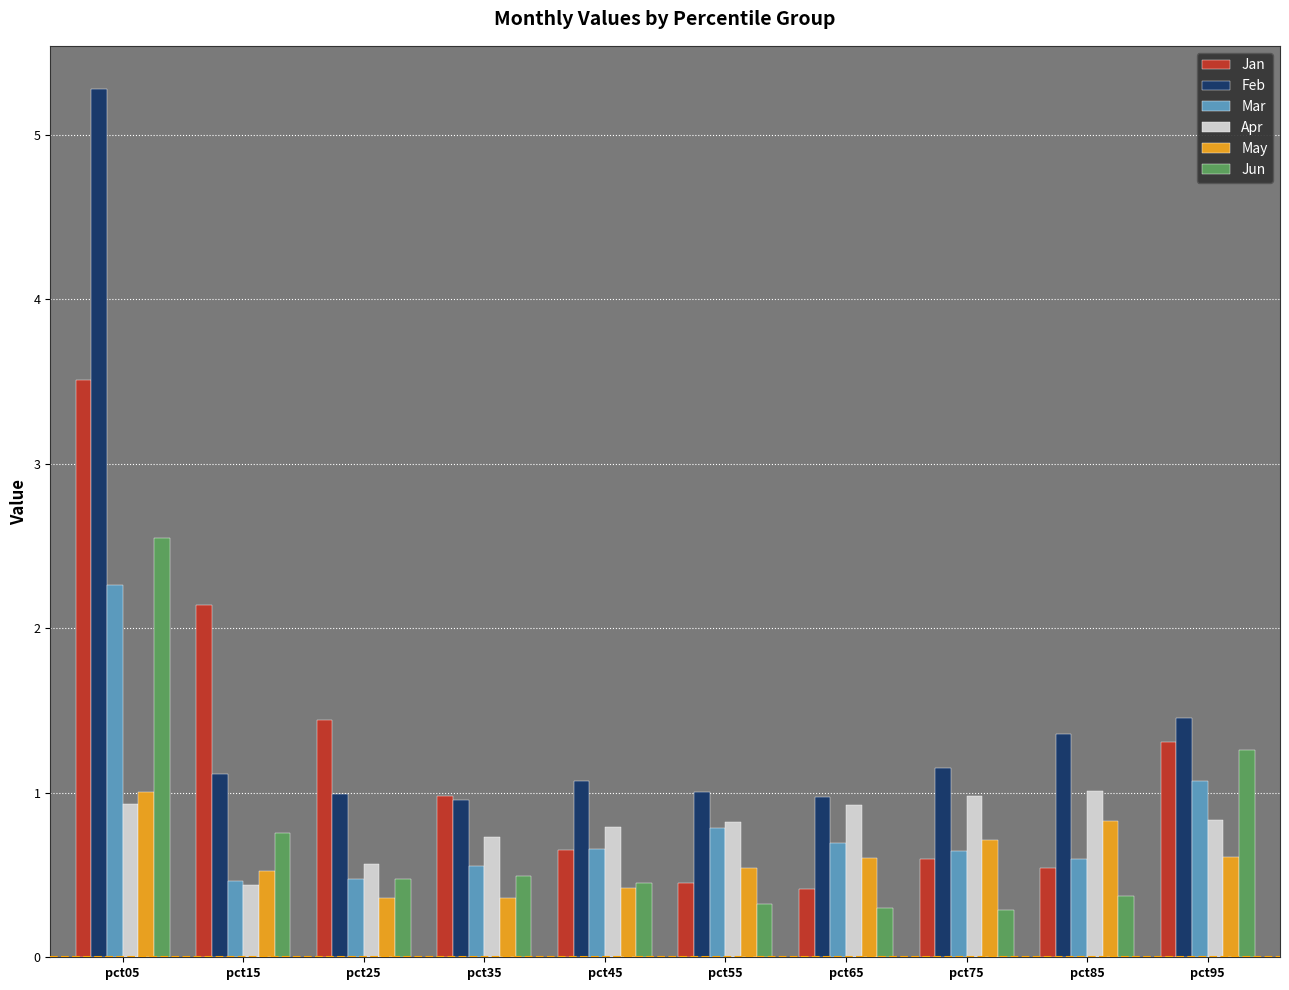

Is the value of Mar at pct15 greater than the value of Jan at pct75?

No